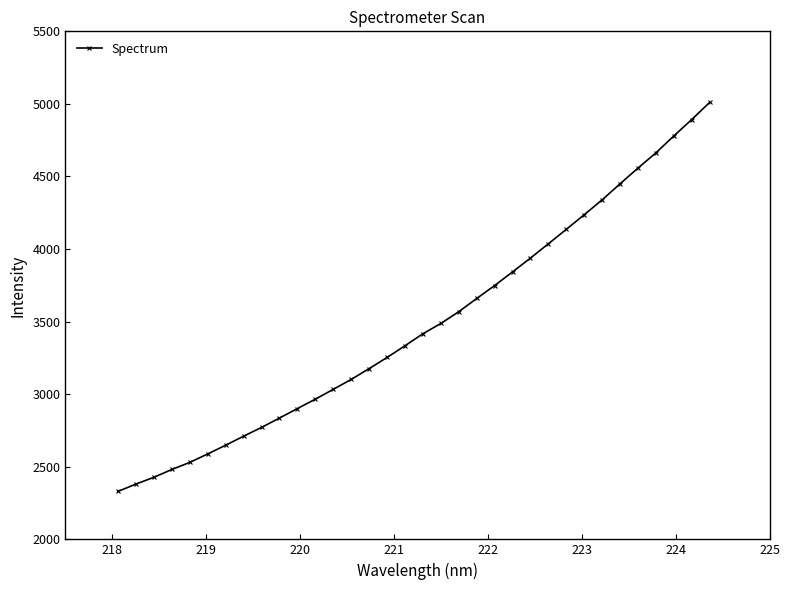

What is the smallest value displayed?

2330.3